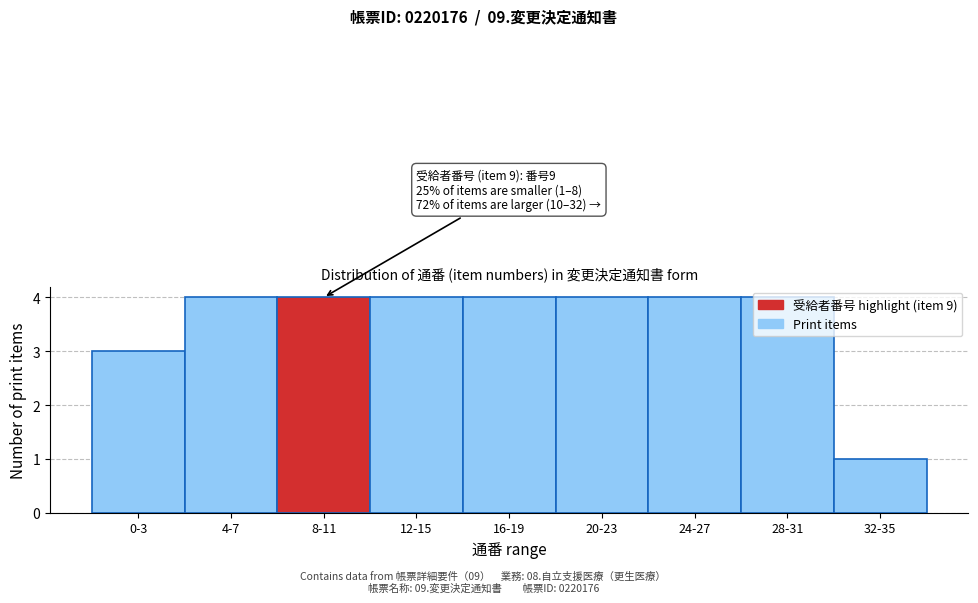

What is the greatest value displayed?

4